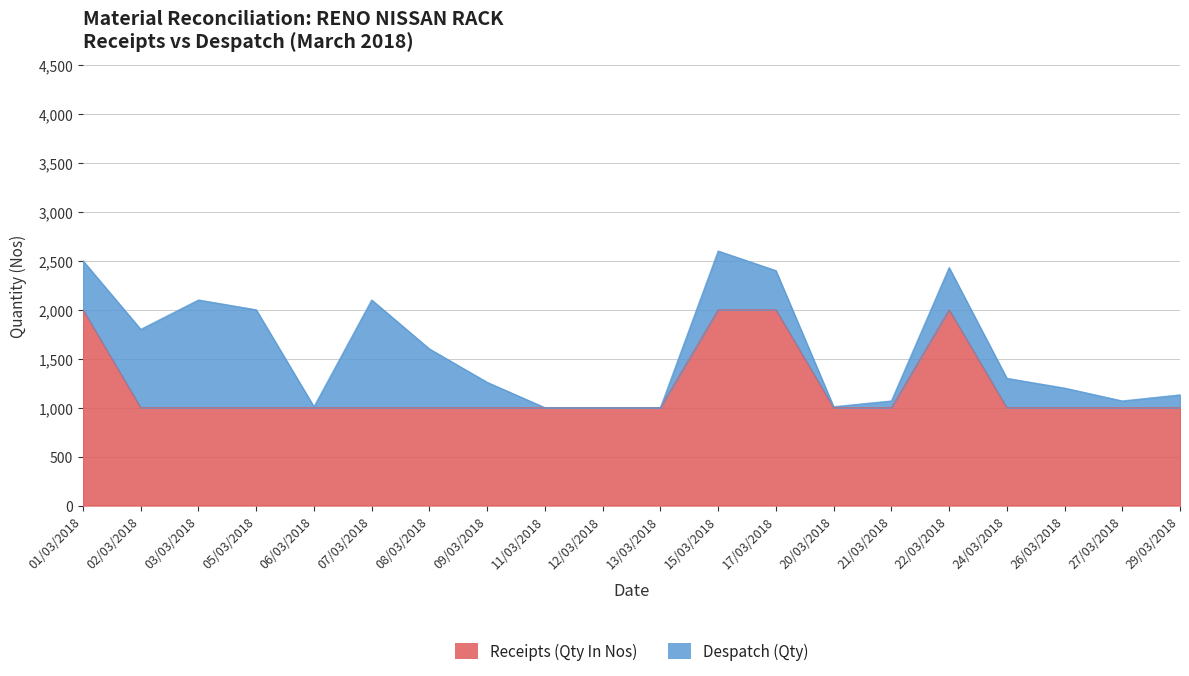

Between 06/03/2018 and 20/03/2018, which is larger?

06/03/2018